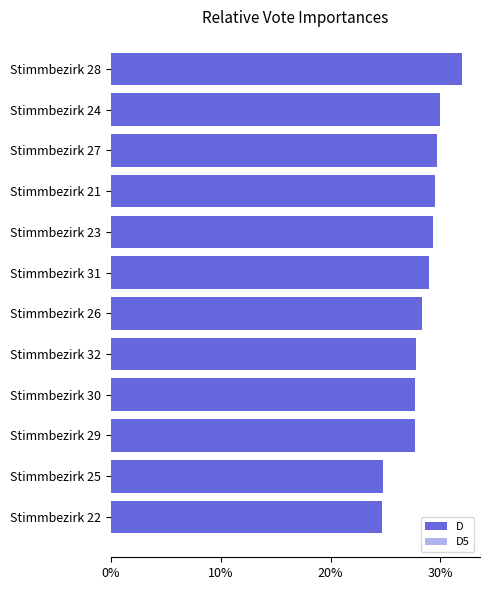

Rank the series at Stimmbezirk 27 from highest to lowest value.

D, D5